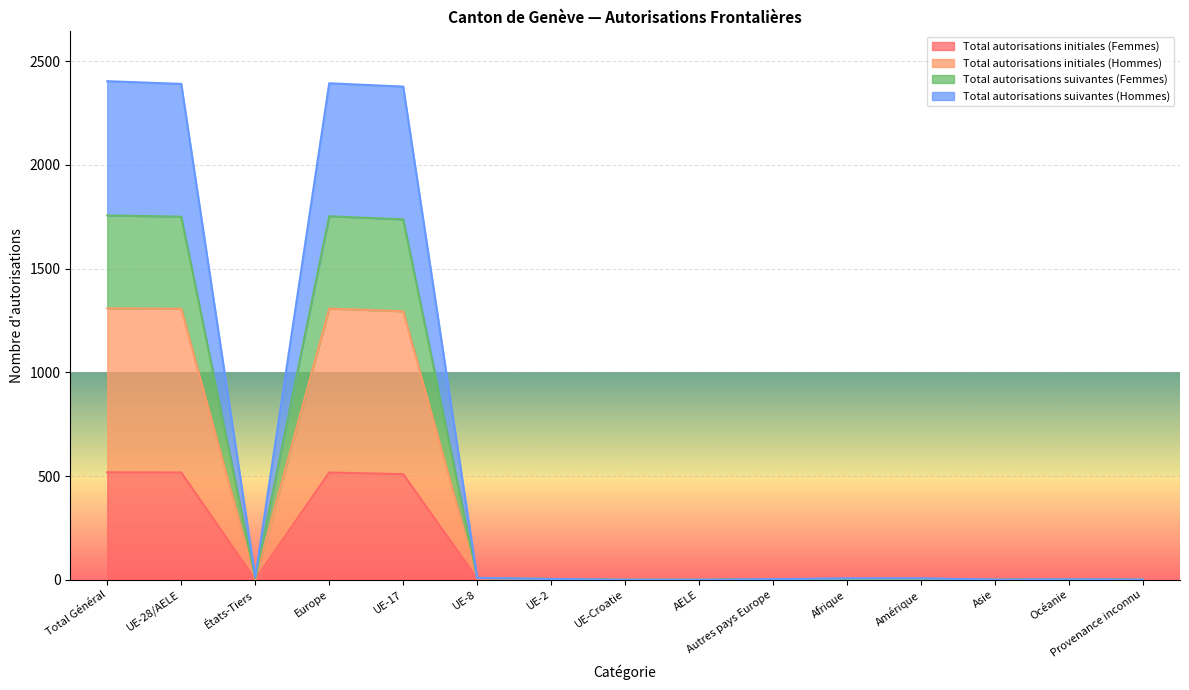

What is the highest value of the Total autorisations initiales (Femmes) series?

518